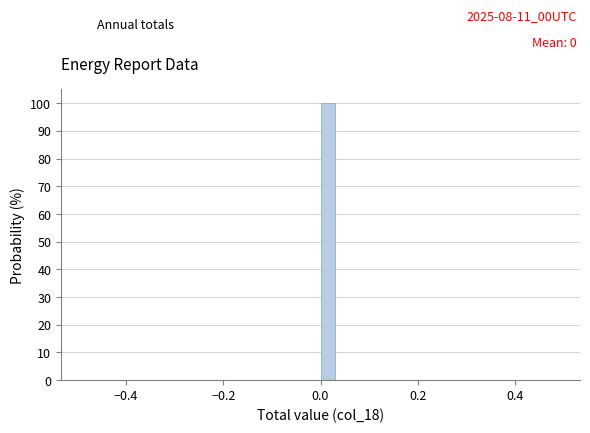

Read against the x-axis, roughly where is the centre of the tallest bar?

0.02